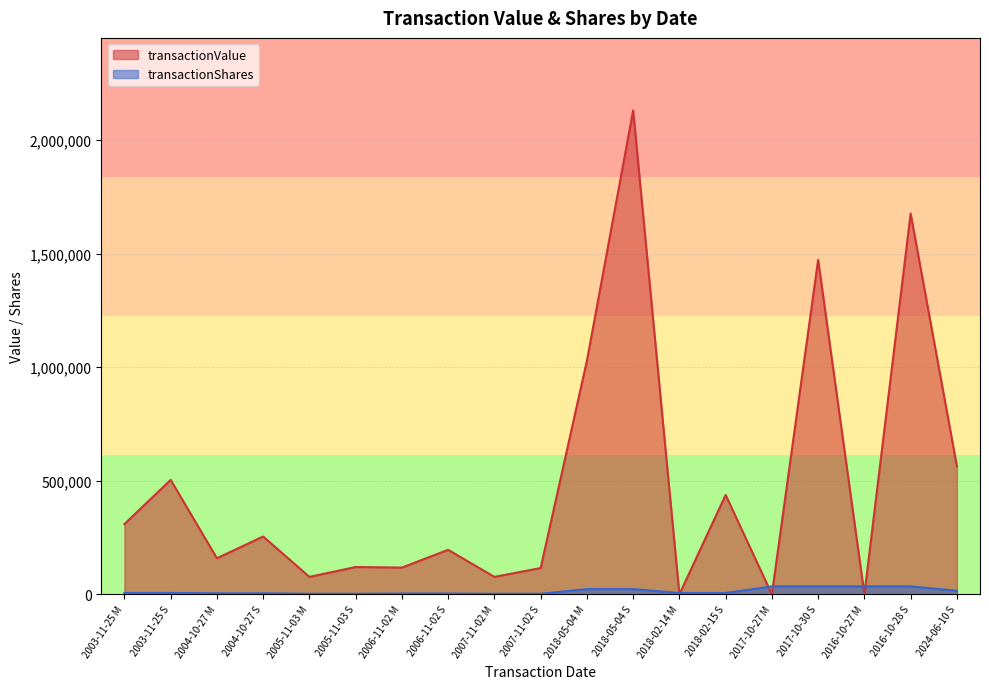

How many values in the transactionShares series exceed 5875?

9